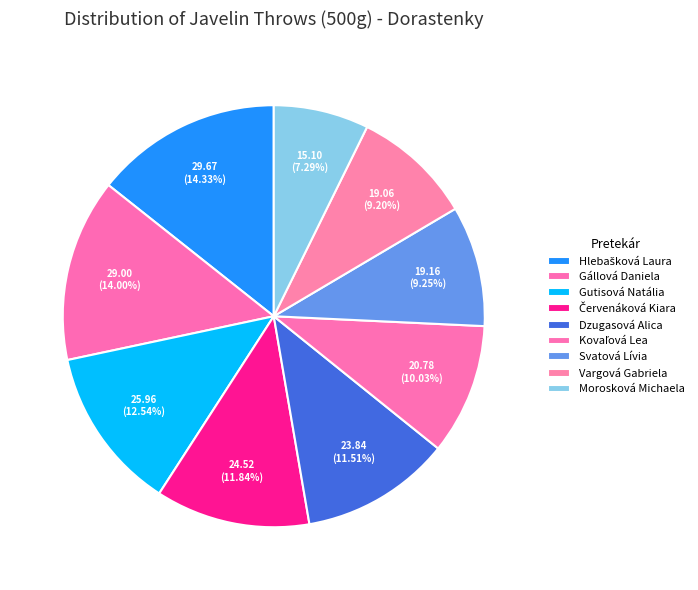

Is it true that Hlebašková Laura is 28% of the pie?

False